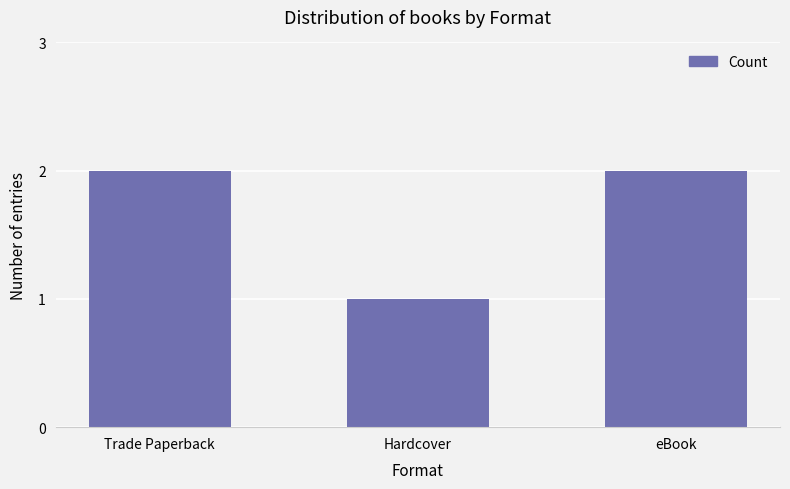

Reading left to right, what are all the values shown in this chart?

Trade Paperback=2	Hardcover=1	eBook=2